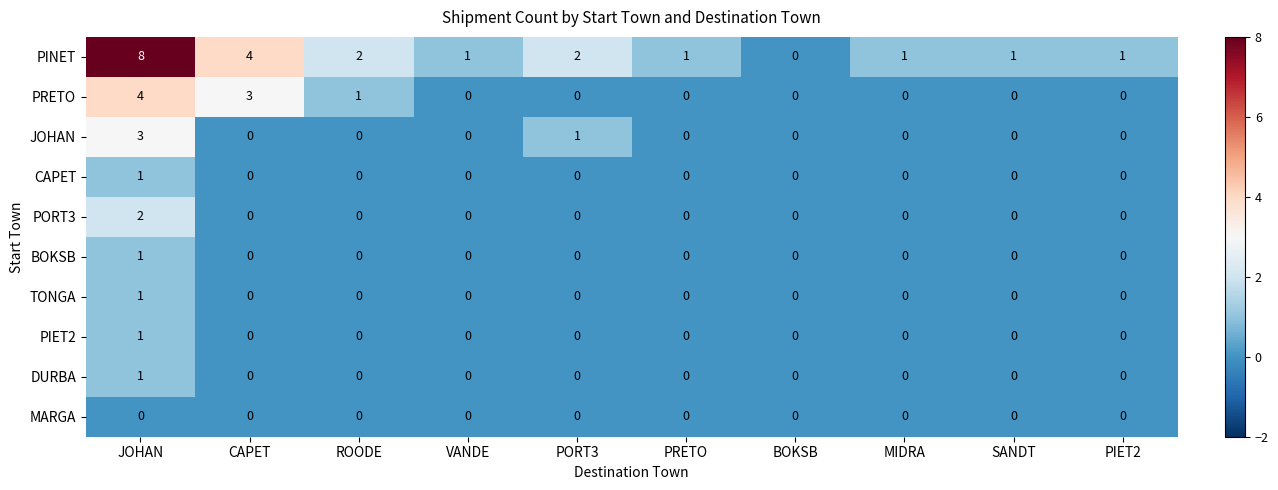

Between JOHAN and CAPET, which series saw the biggest shift?

PINET